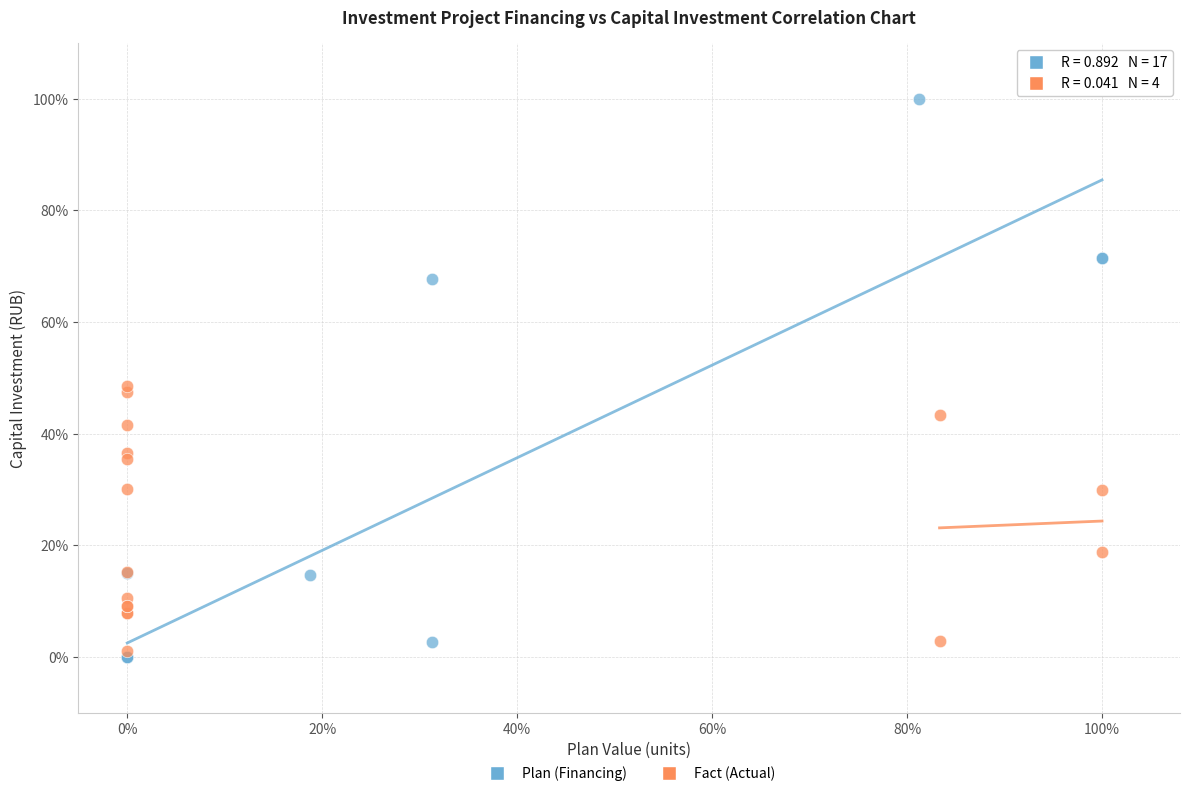

Which series contains the lowest Y value?

Plan (Financing)